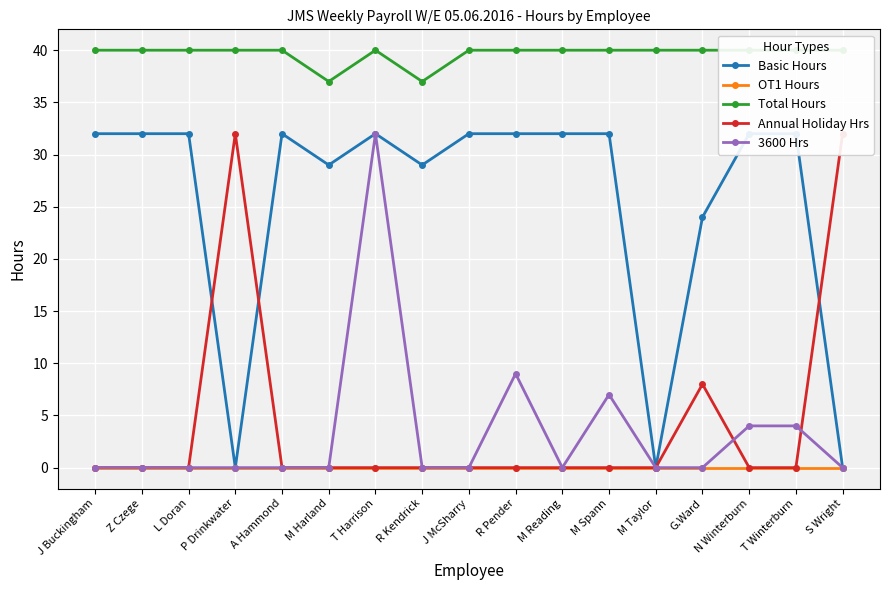

Rank the series by their maximum value, from lowest to highest.

OT1 Hours, Basic Hours, Annual Holiday Hrs, 3600 Hrs, Total Hours